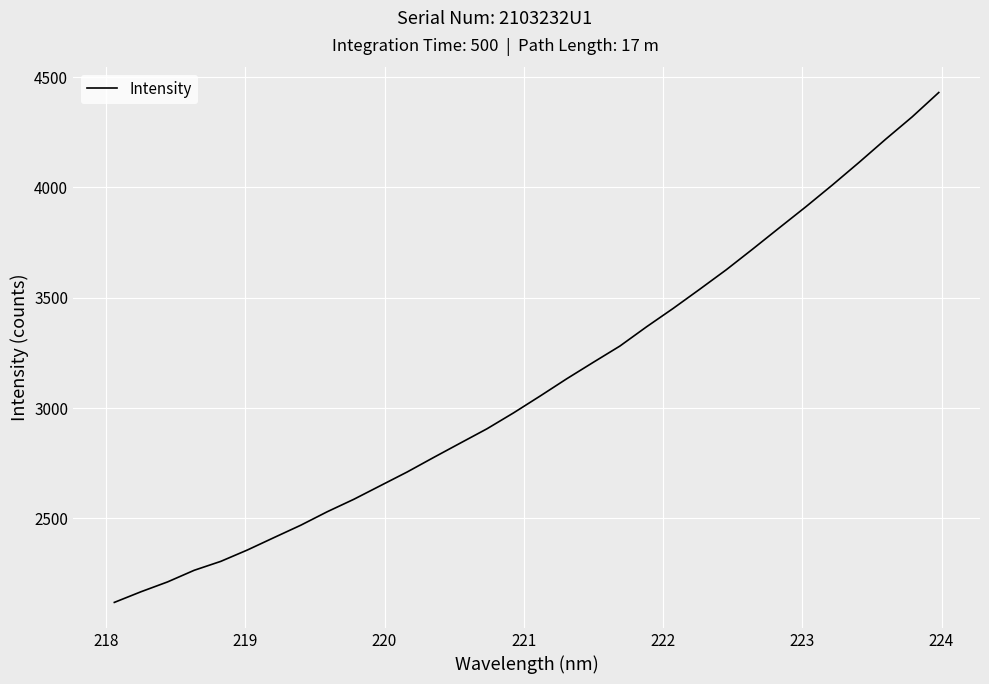

Reading left to right, extract all data points from this chart.

2119.1	2167.3	2212.0	2264.7	2305.2	2356.8	2413.0	2468.8	2530.2	2586.7	2648.4	2710.1	2776.3	2841.3	2905.9	2978.1	3054.5	3132.7	3207.4	3281.0	3368.1	3451.4	3538.3	3626.7	3721.1	3817.3	3912.8	4011.7	4113.7	4218.6	4320.1	4430.4